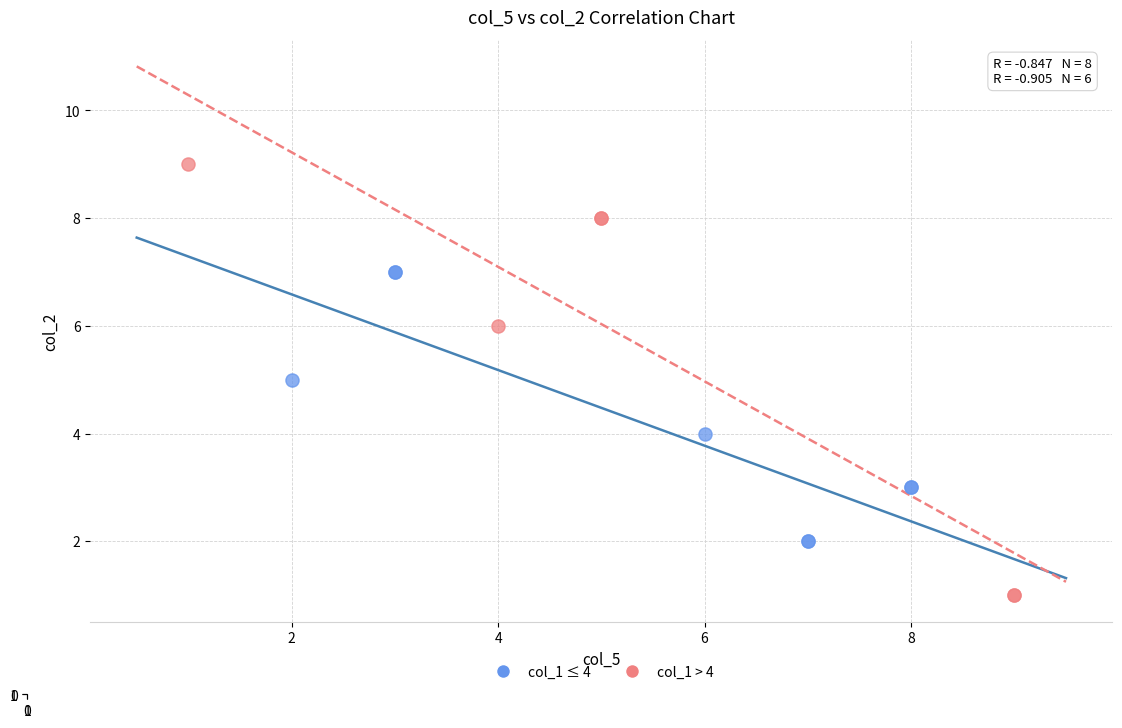

Which series reaches the minimum Y coordinate?

col_1 > 4